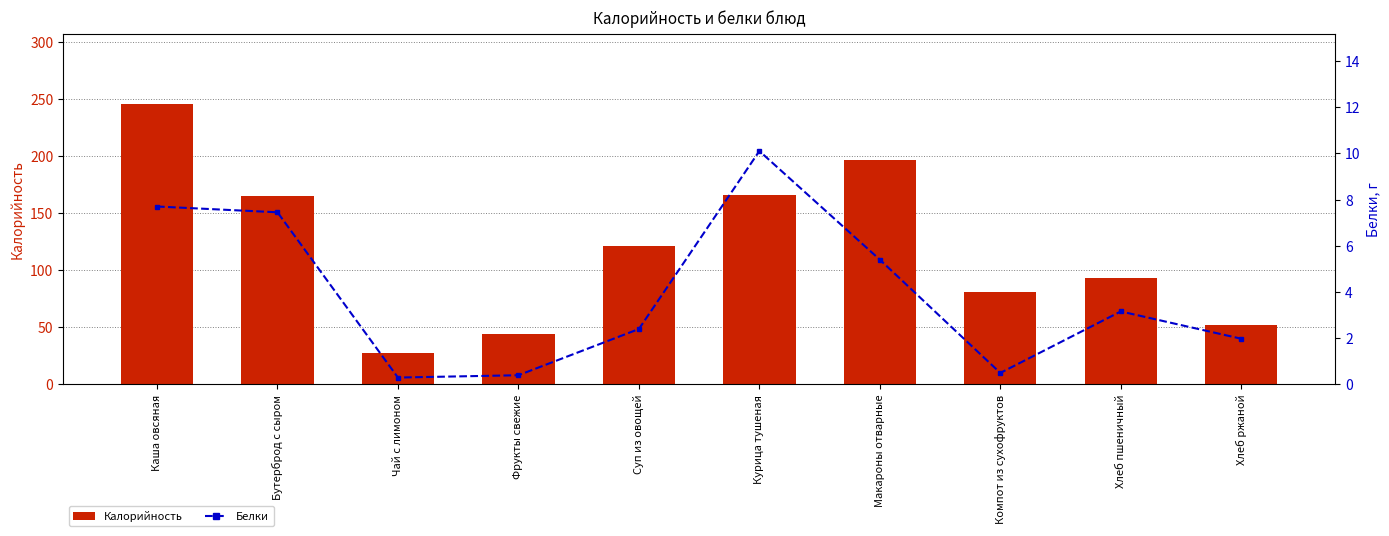

How many groups of bars are there?

10